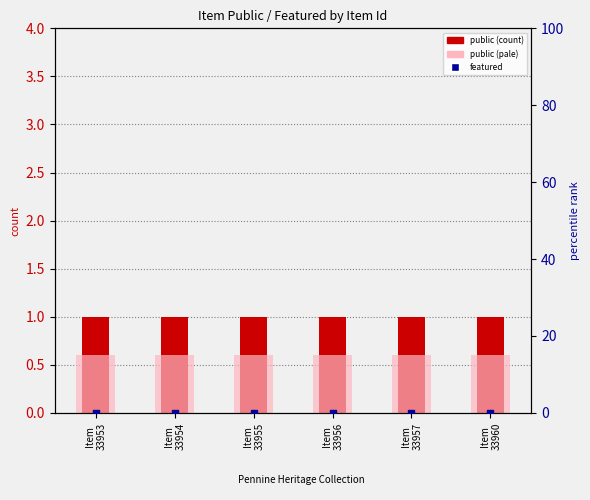

Which series reaches the maximum Y coordinate?

public